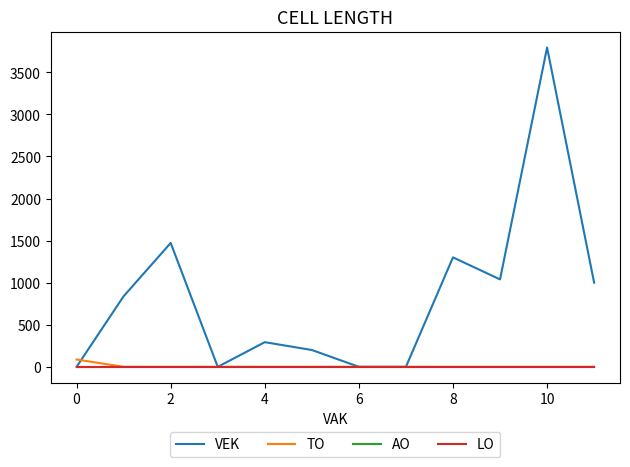

Which series has the largest total across all categories?

VEK